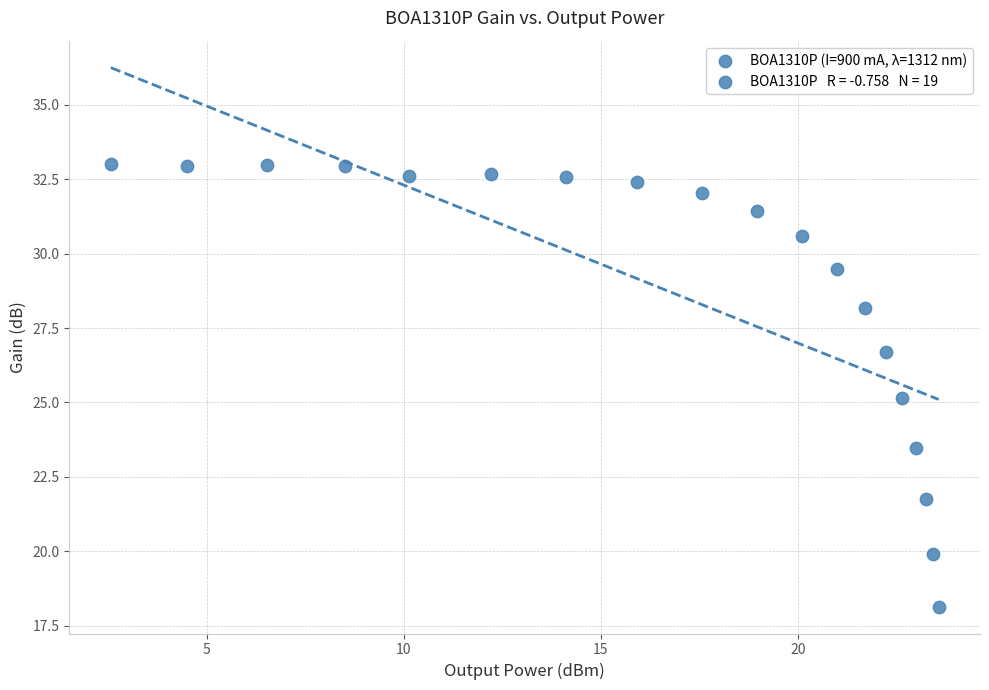

What is the range of Y values (max minus min)?

14.9